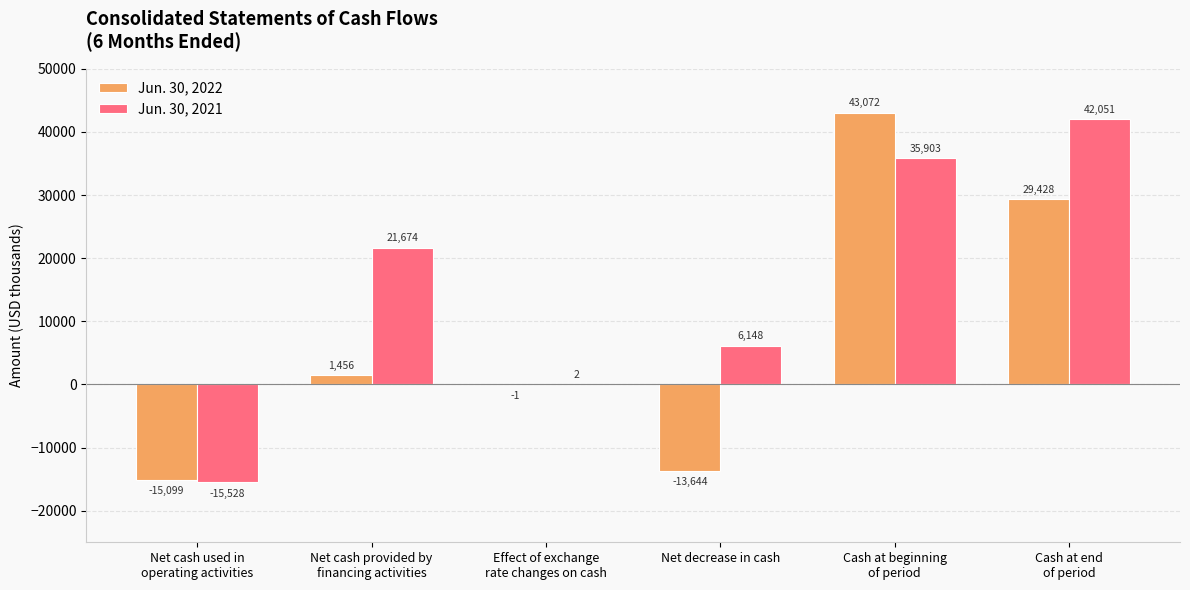

Are the bars grouped side by side (vs. stacked)?

Yes